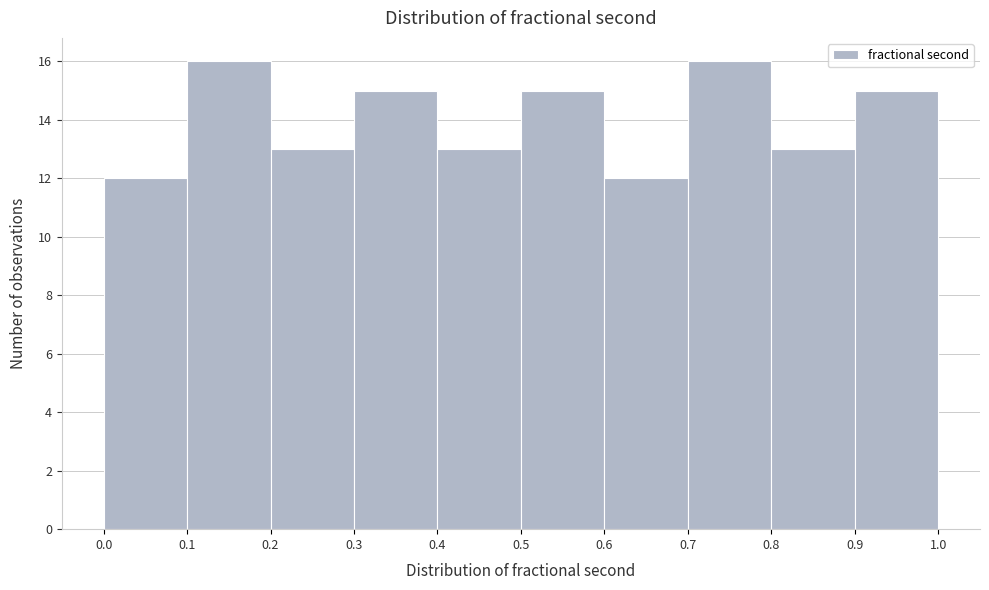

Reading left to right, transcribe this chart: for each bar, give the range it covers on the x-axis and its height. The values are not printed on the chart, so give them approximately, as read against the axis.

0.0 to 0.1: 12
0.1 to 0.2: 16
0.2 to 0.3: 13
0.3 to 0.4: 15
0.4 to 0.5: 13
0.5 to 0.6: 15
0.6 to 0.7: 12
0.7 to 0.8: 16
0.8 to 0.9: 13
0.9 to 1.0: 15